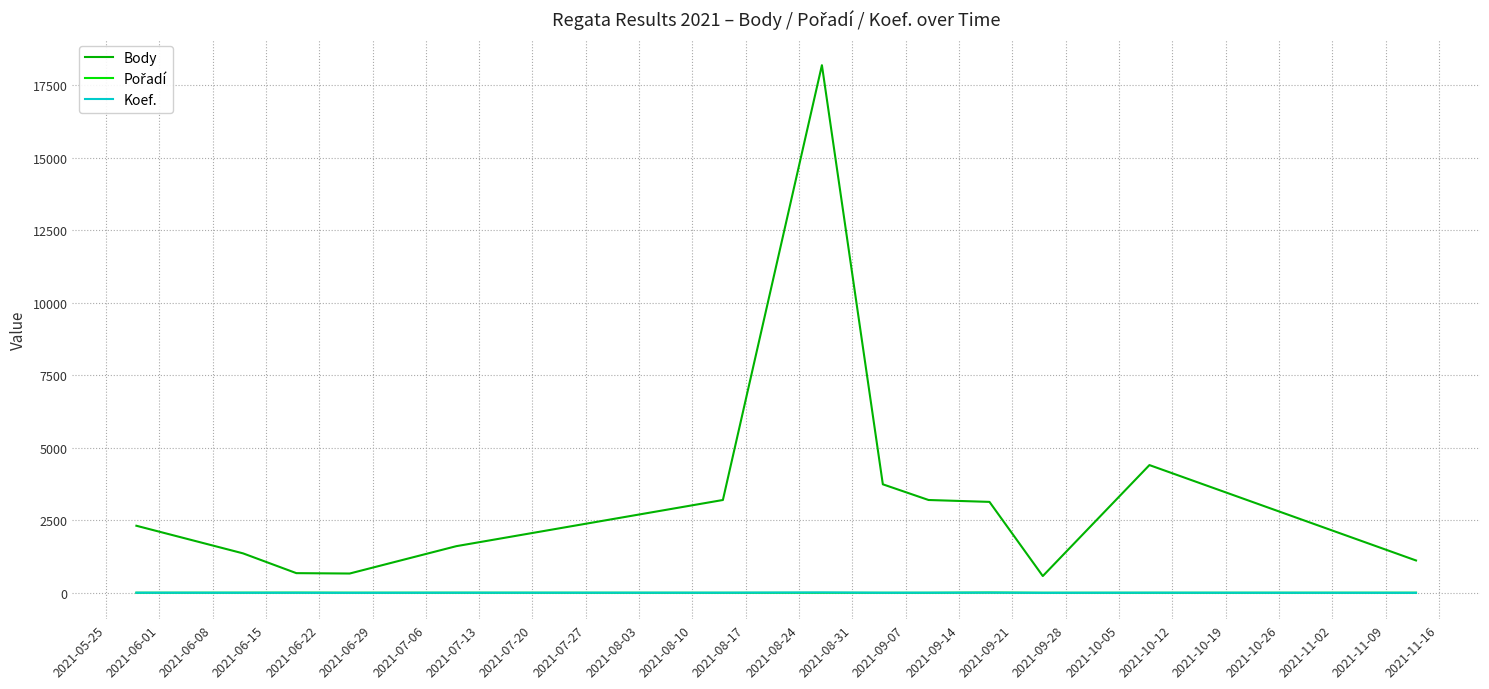

True or false: Body and Koef. intersect in this chart.

False